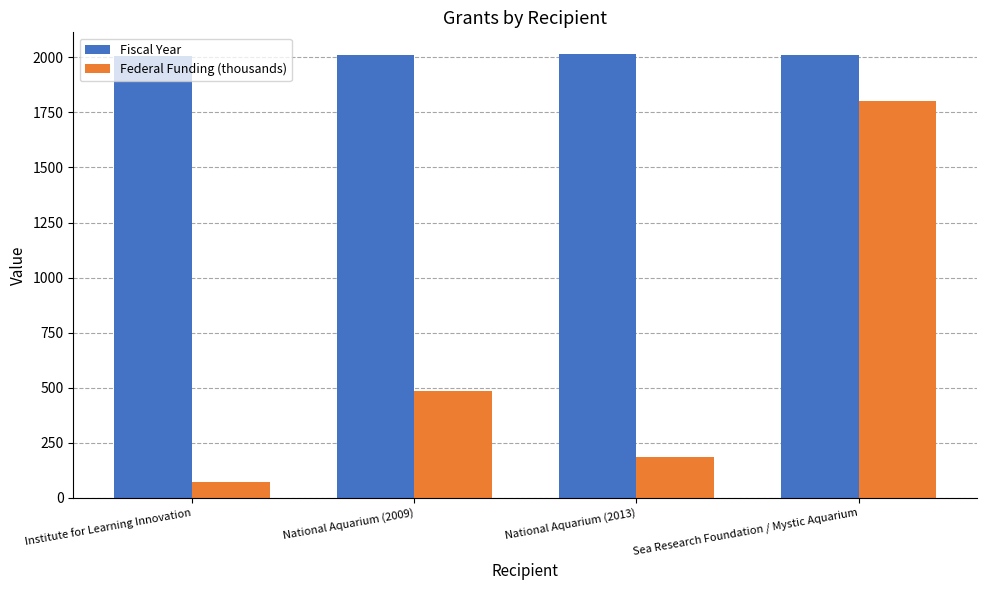

At how many categories does at least one series exceed 1989?

4